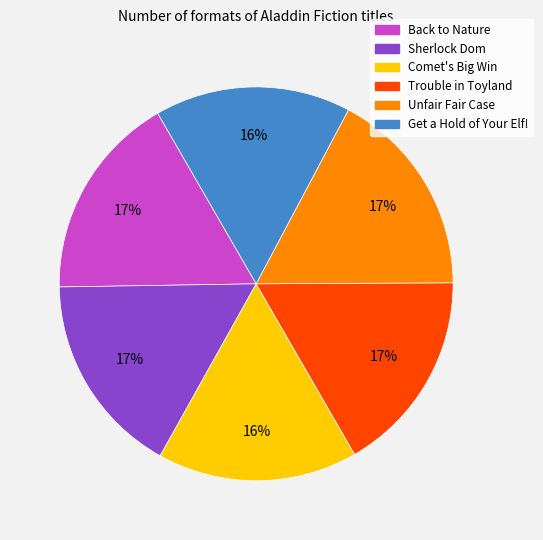

What percentage is the Unfair Fair Case slice, to the nearest percent?

17%